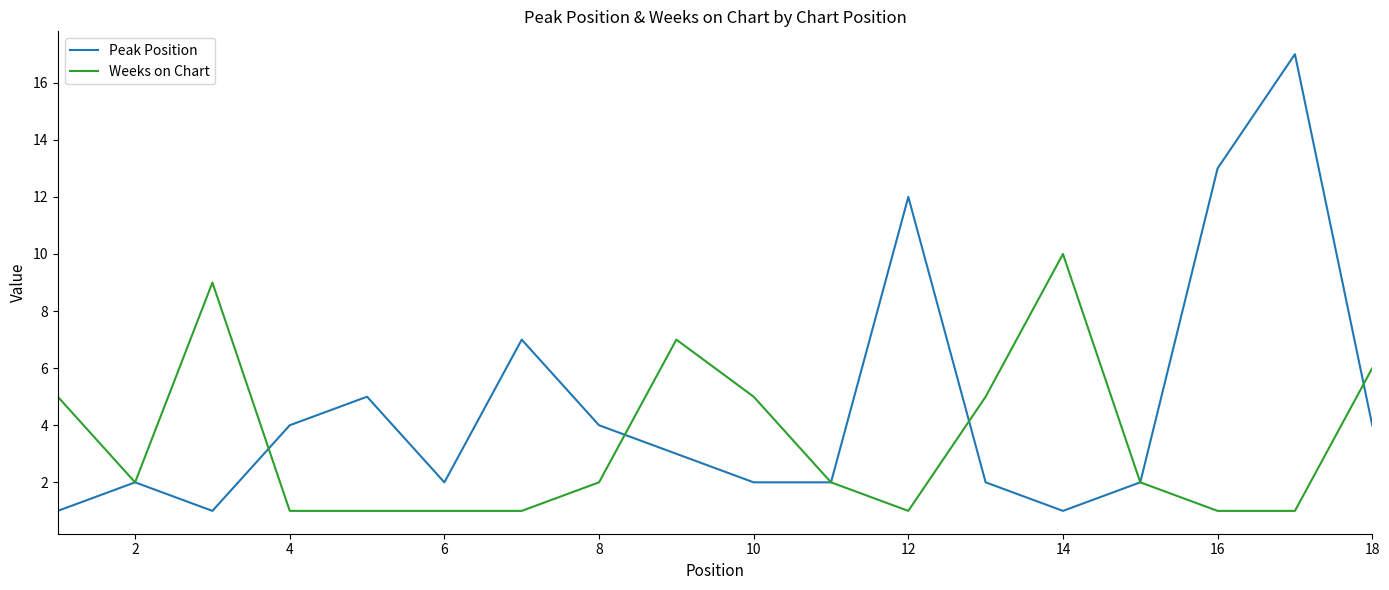

Which series has the largest range (max minus min)?

Peak Position